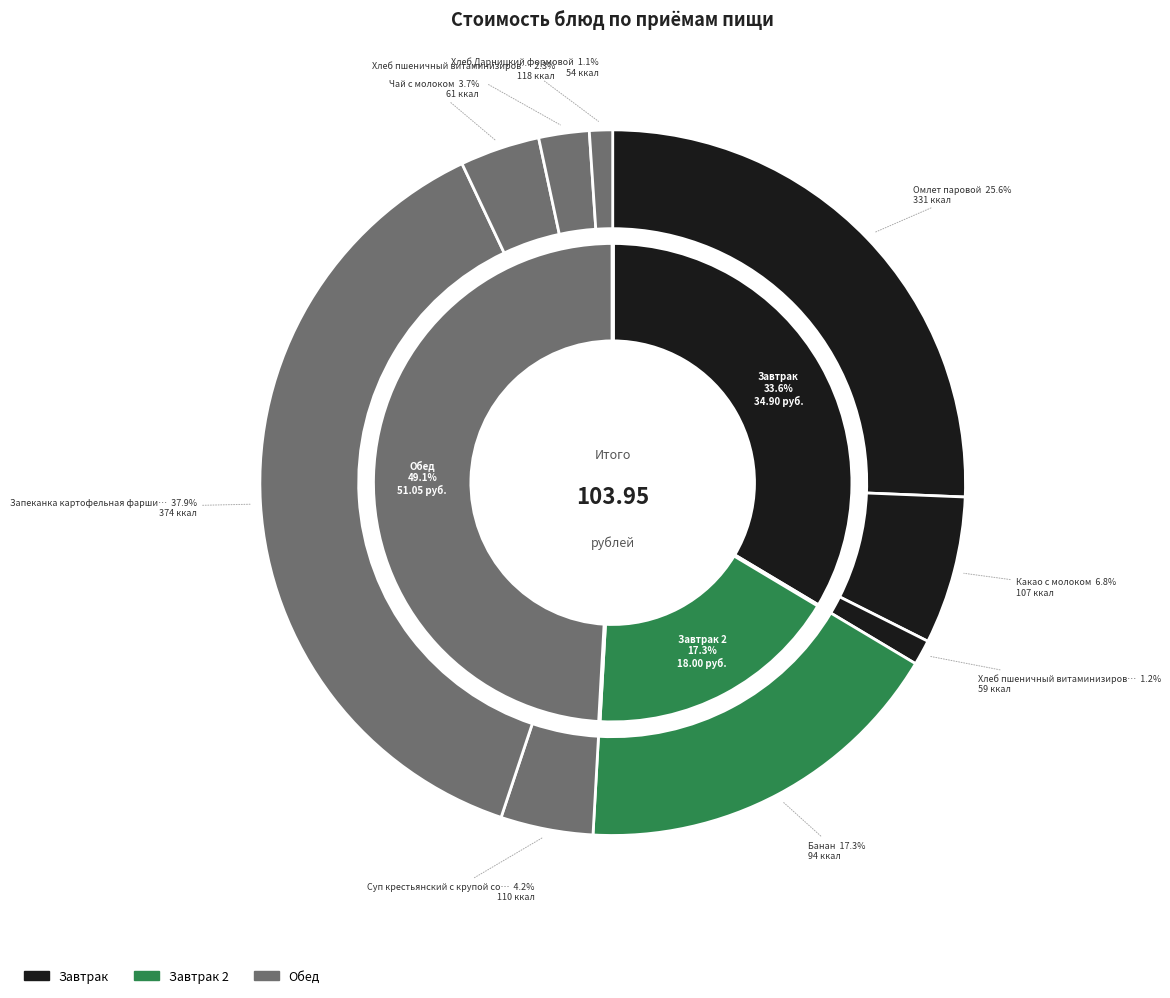

The Хлеб пшеничный витаминизированный (обед) slice represents 2% of the pie. True or false?

True